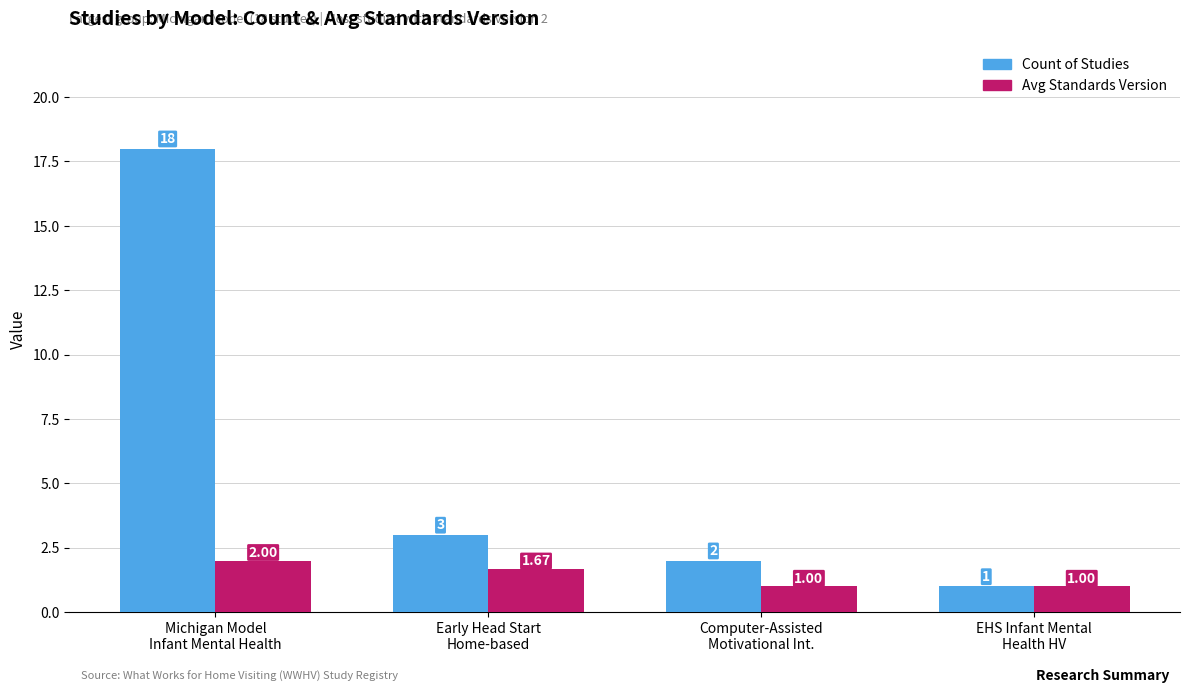

What is the approximate value of Avg Standards Version at Michigan Model
Infant Mental Health?

2.0